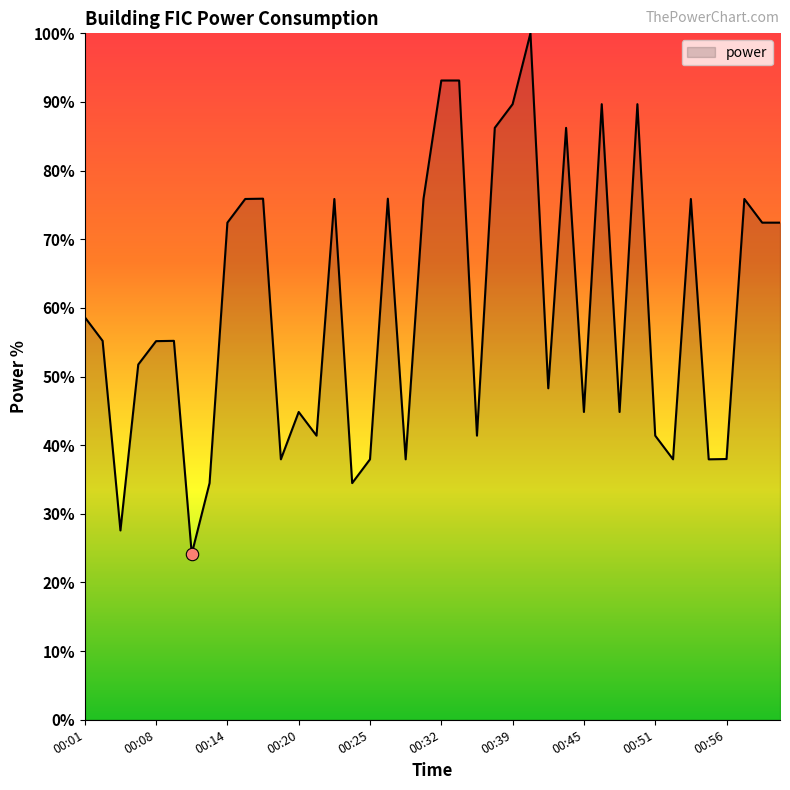

What is the minimum value shown in the chart?

24.2